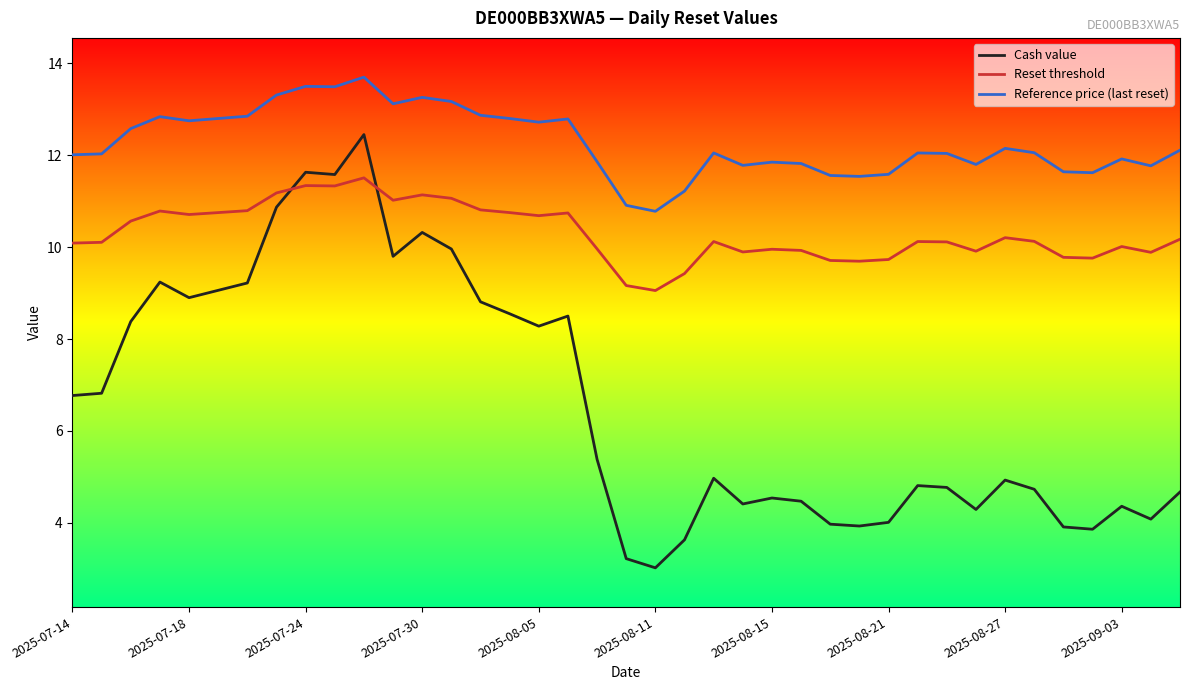

What is the minimum value shown in the chart?

3.0